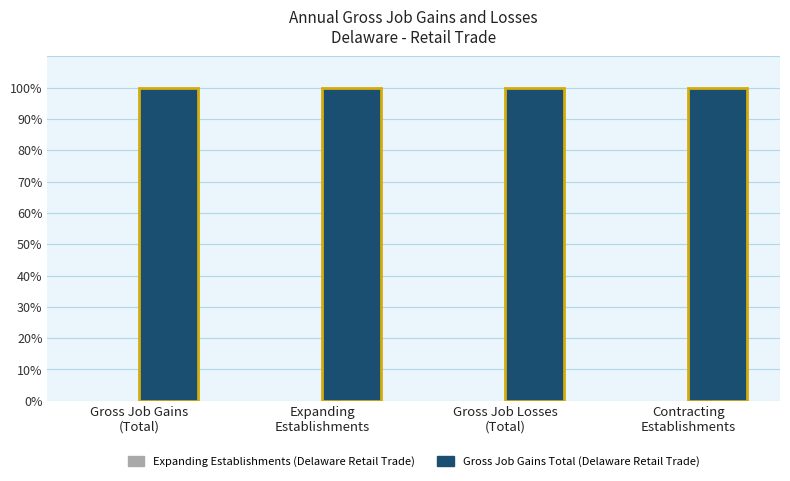

Are the bars horizontal?

No